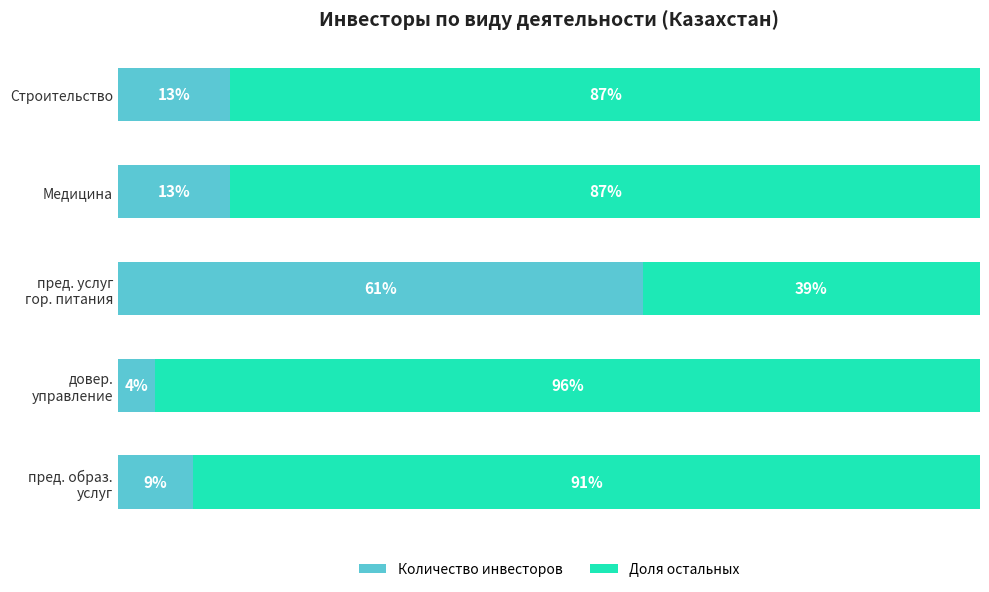

What are all the series names shown in the legend?

Количество инвесторов, Доля остальных